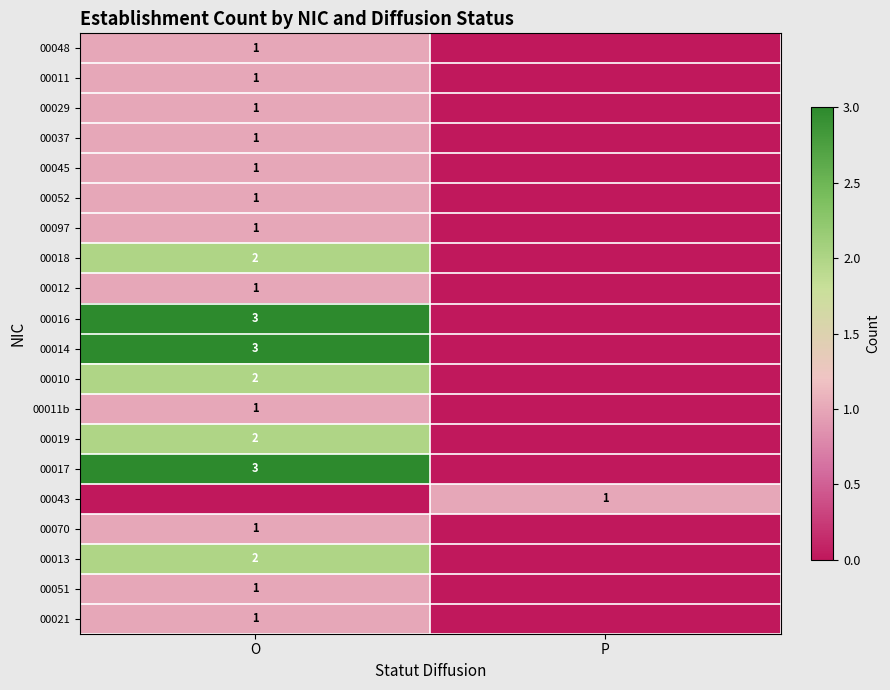

Is the value of 00016 at O greater than the value of 00018 at O?

Yes